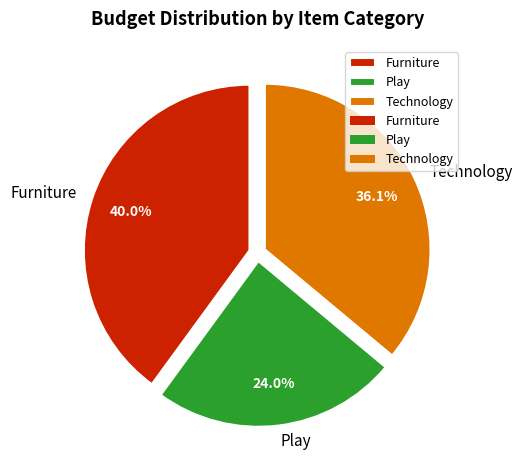

Count the number of slices in the pie.

3